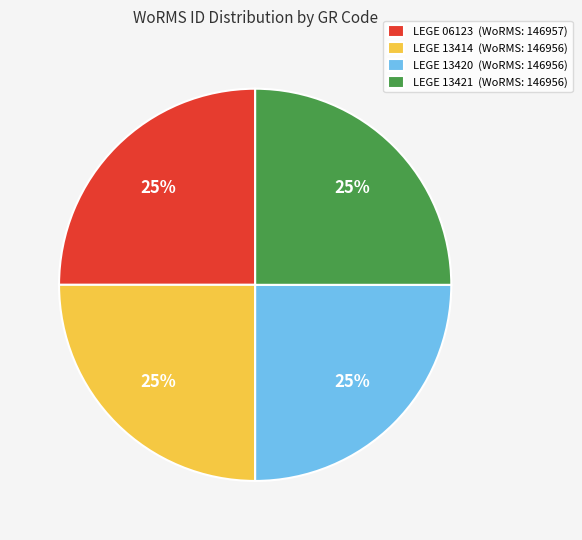

Does LEGE 13420 (WoRMS: 146956) represent more than half of the total?

No